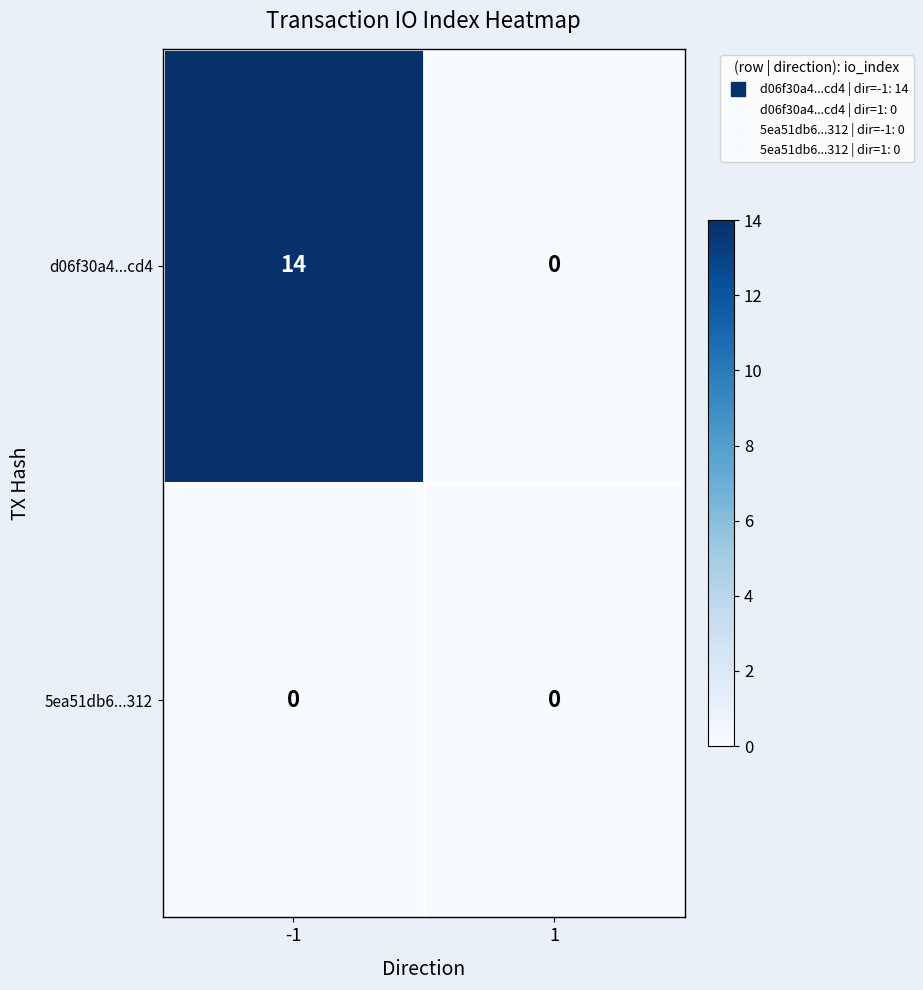

Reading right to left, extract all data points from this chart.

d06f30a4...cd4: 0	14
5ea51db6...312: 0	0